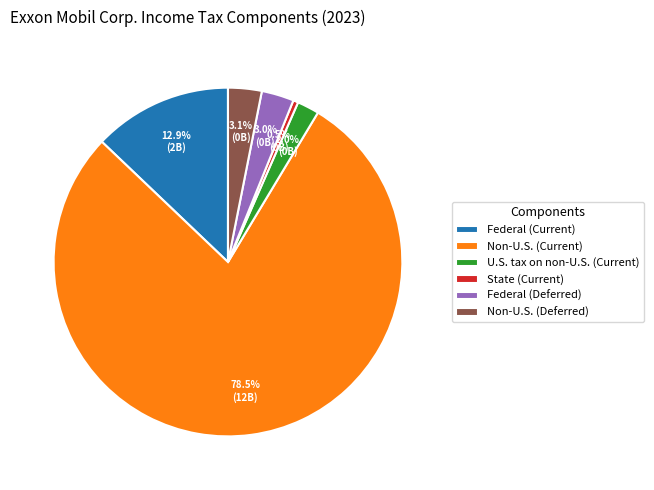

Is it true that State (Current) is 15% of the pie?

False